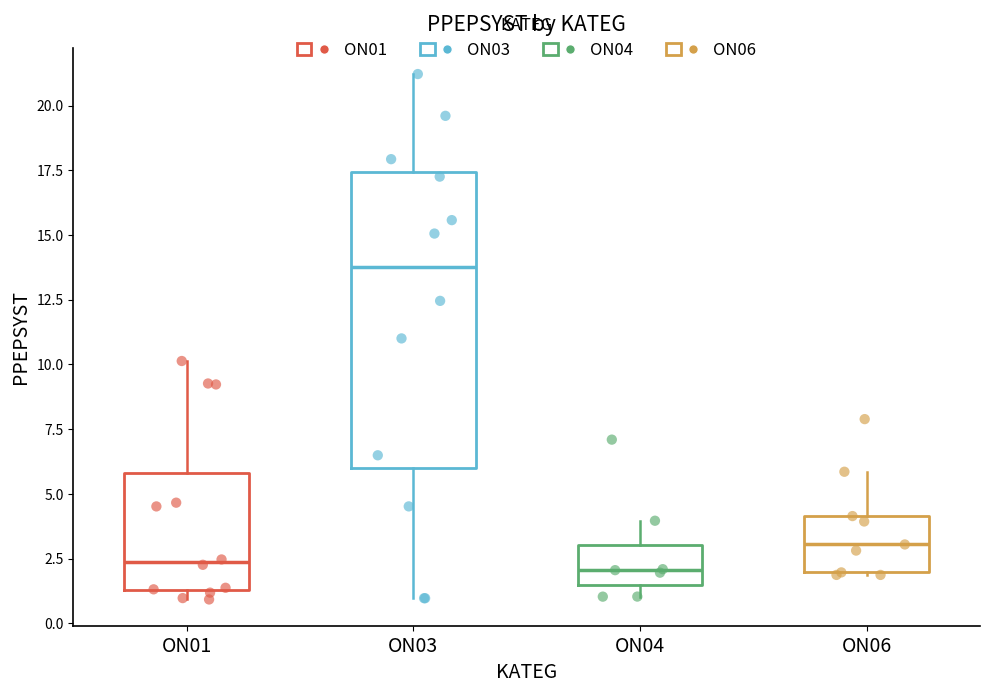

Comparing the boxes themselves (not the whiskers), which one is the tallest?

ON03